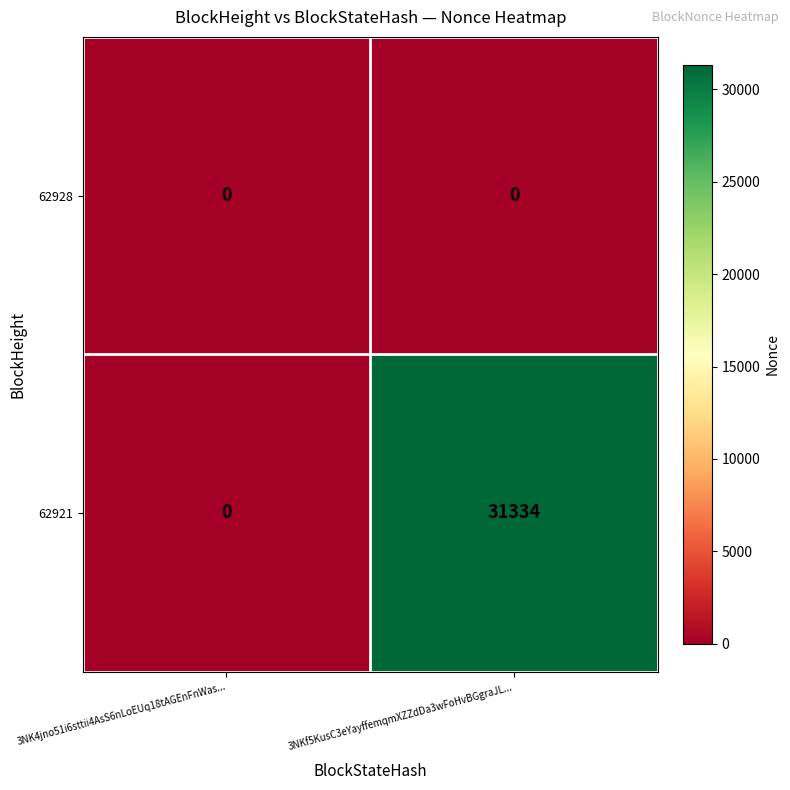

Which series has the largest range (max minus min)?

62921